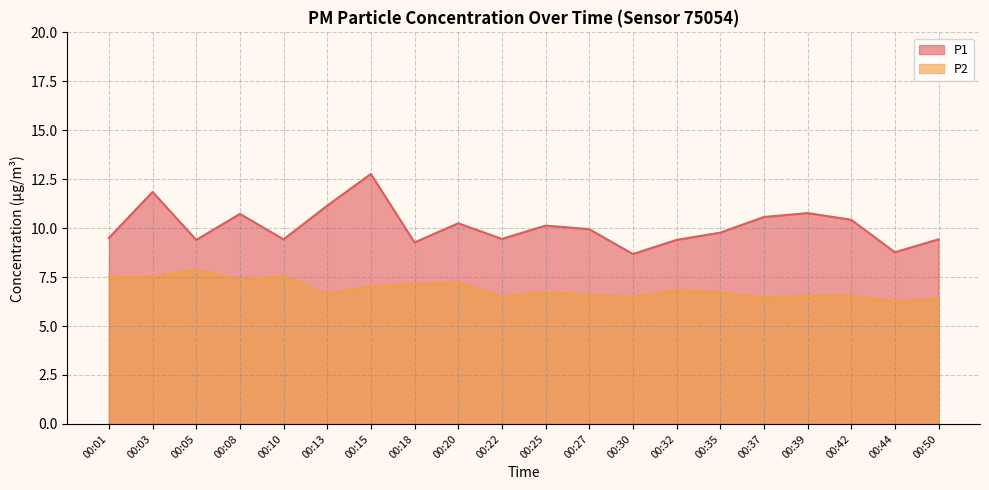

What is the difference between the maximum and minimum values in the P2 series?

1.6